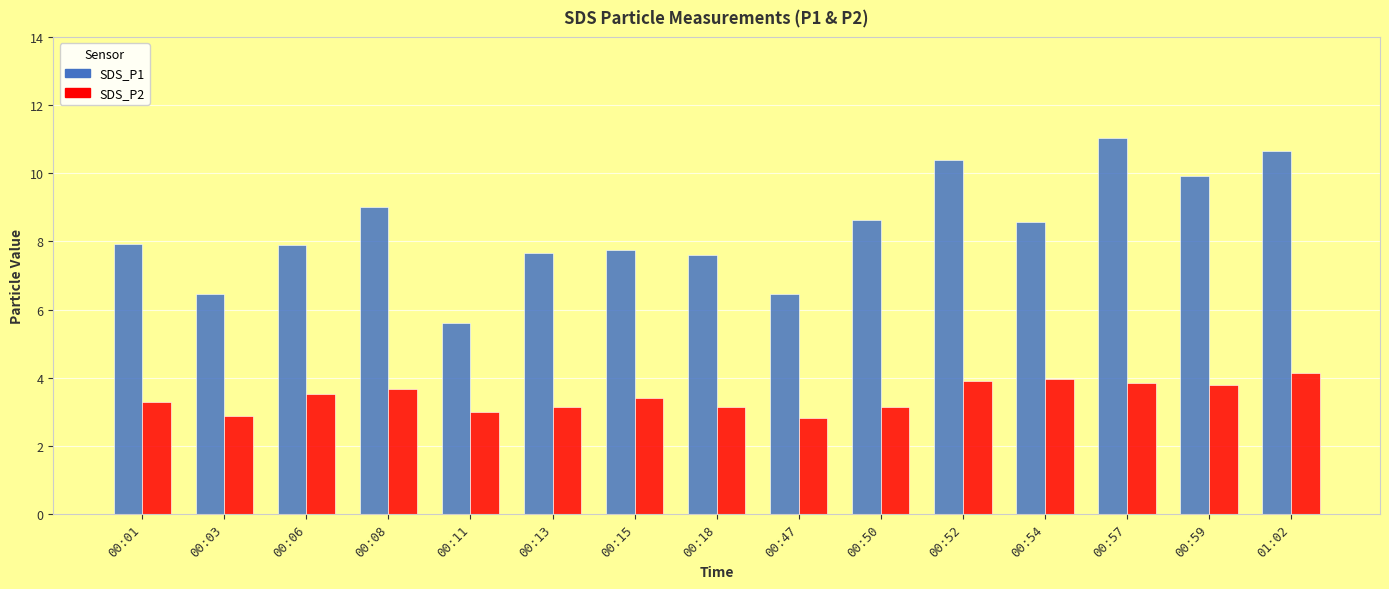

What is the average value of the SDS_P1 series?

8.4